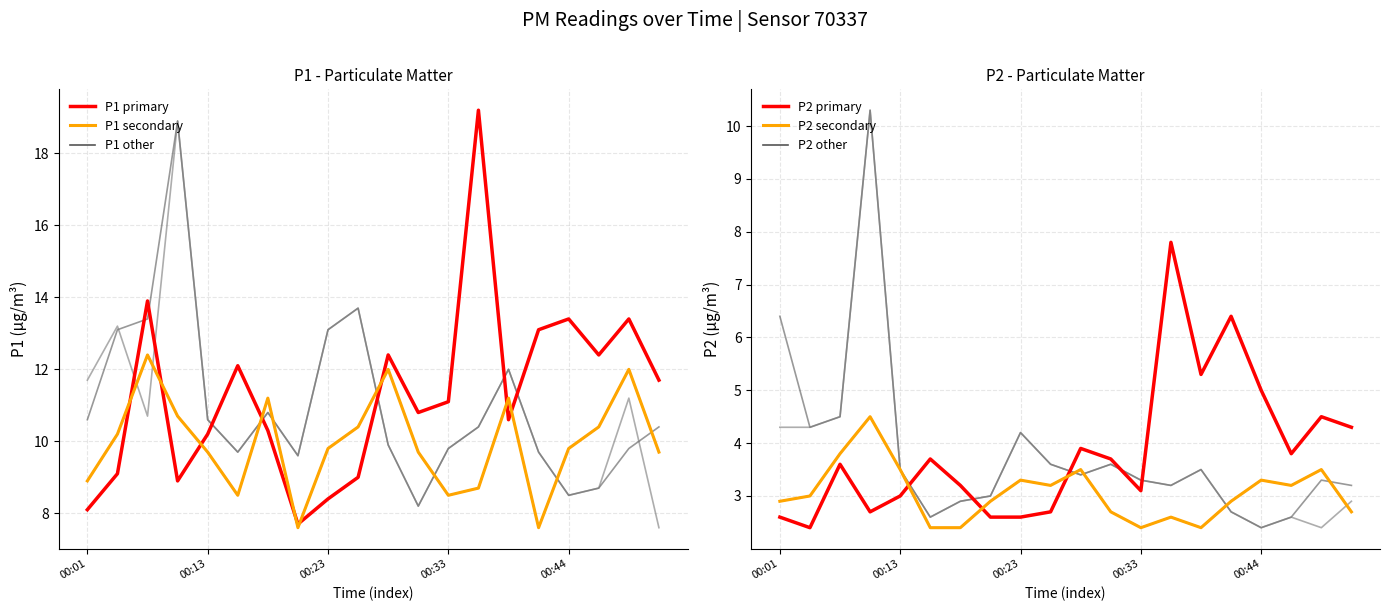

Which series has the largest range (max minus min)?

P1 (main)